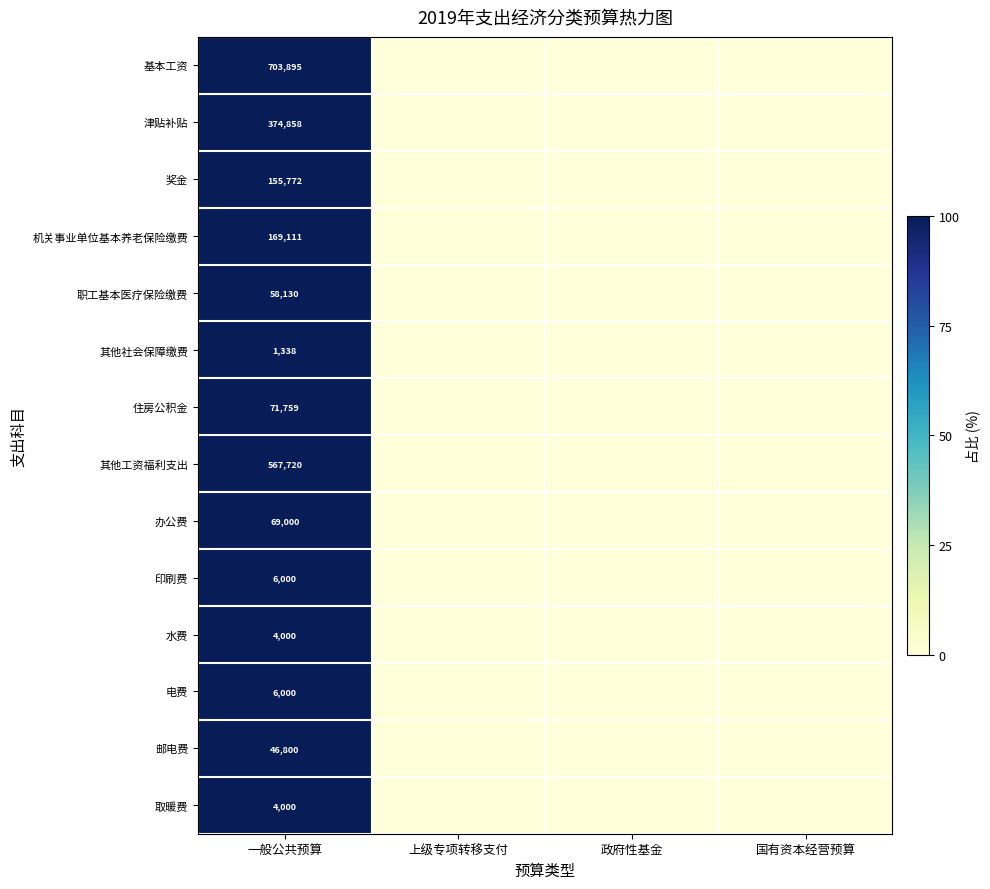

Count the number of data series in this chart.

14